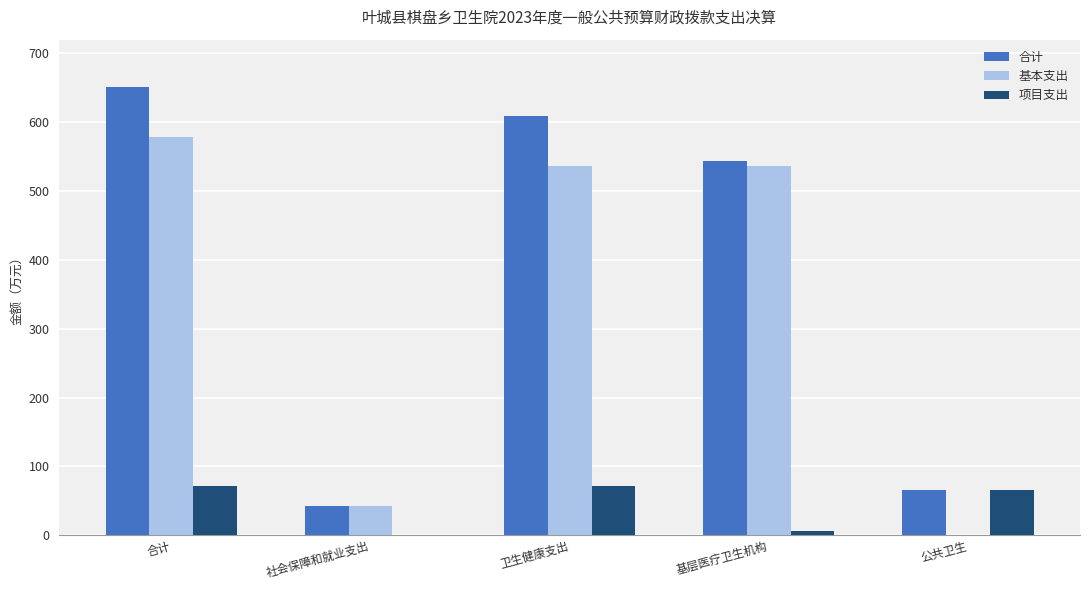

The value of 基本支出 at 合计 is 579.0. True or false?

True